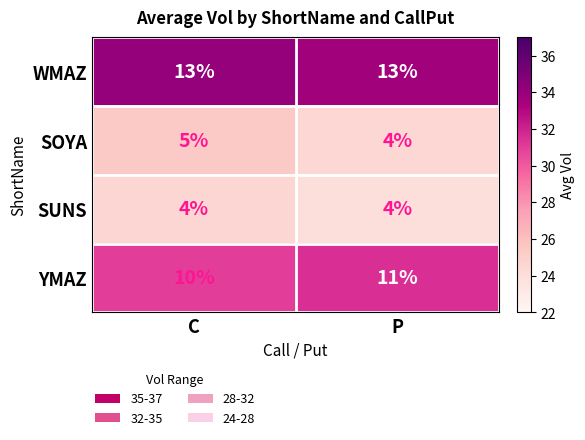

What is the smallest value displayed?

4